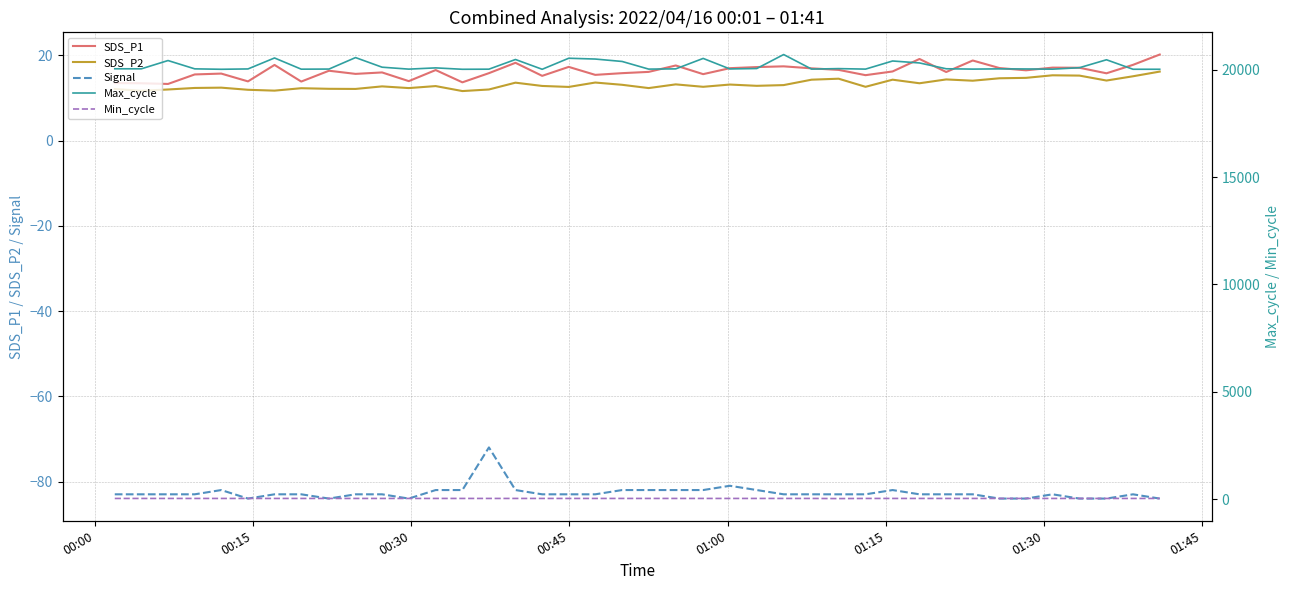

Count the number of data series in this chart.

5